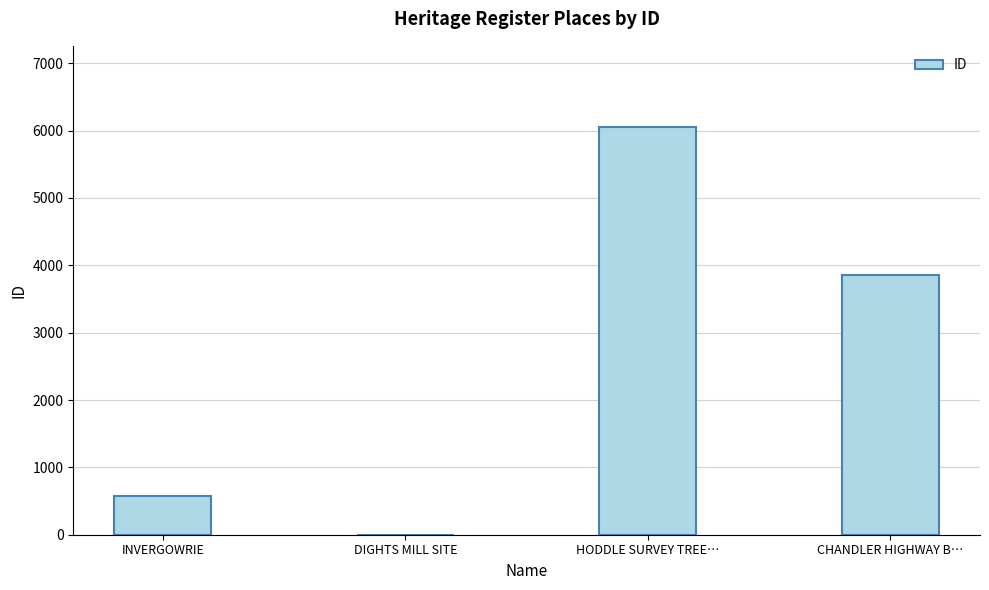

Where does the data first go above 3861?

HODDLE SURVEY TREE…